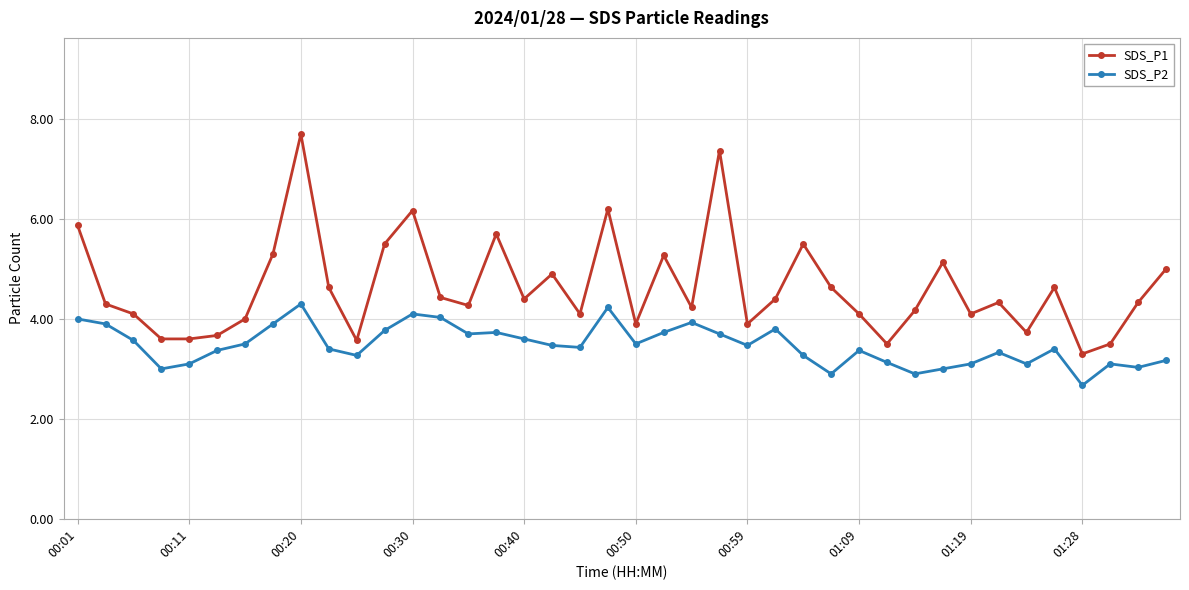

What is the sum of all SDS_P1 values?

185.0